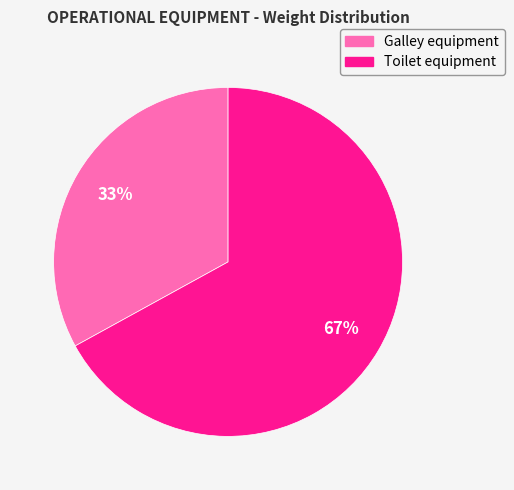

To the nearest percent, what percentage of the pie is Toilet equipment?

67%